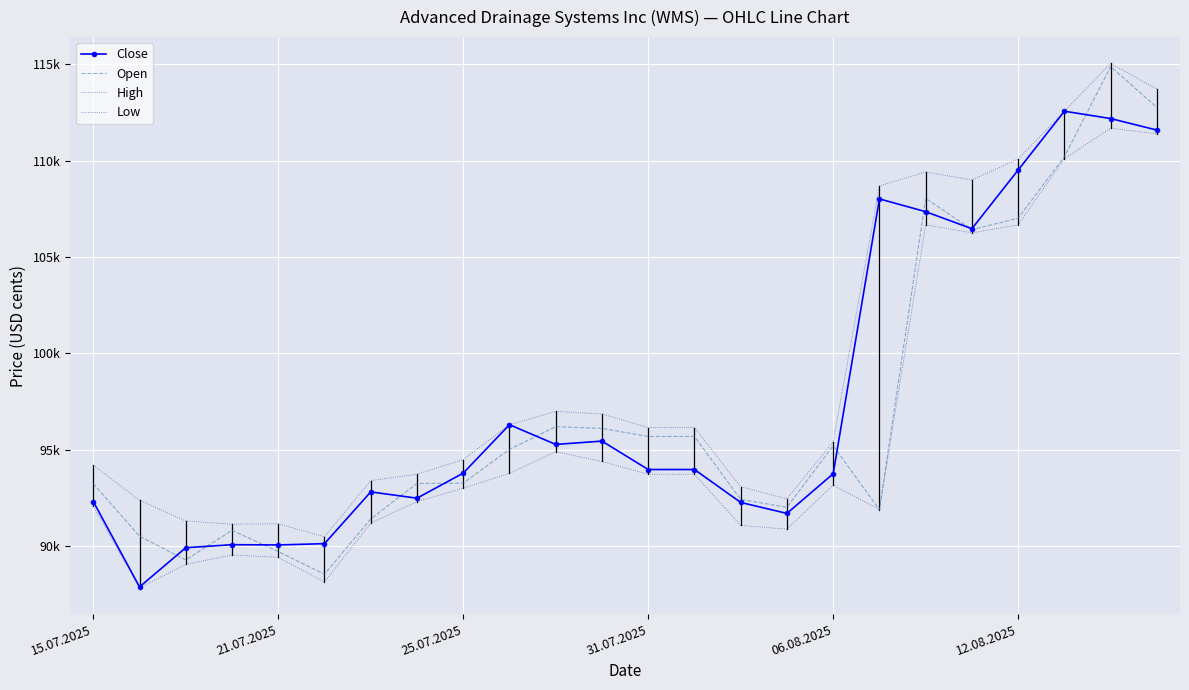

How many data points does each series have?

24